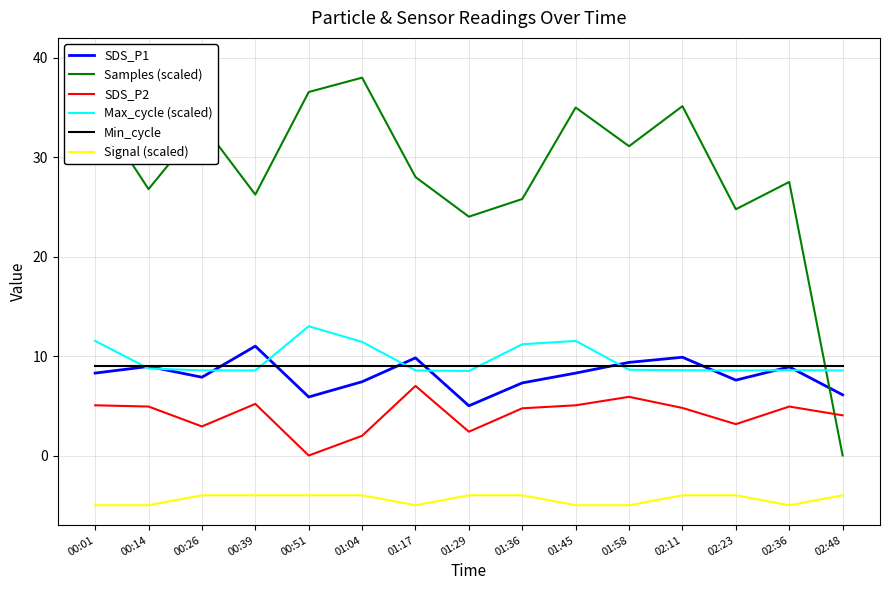

How many interior local valleys does the Samples (scaled) series have?

5